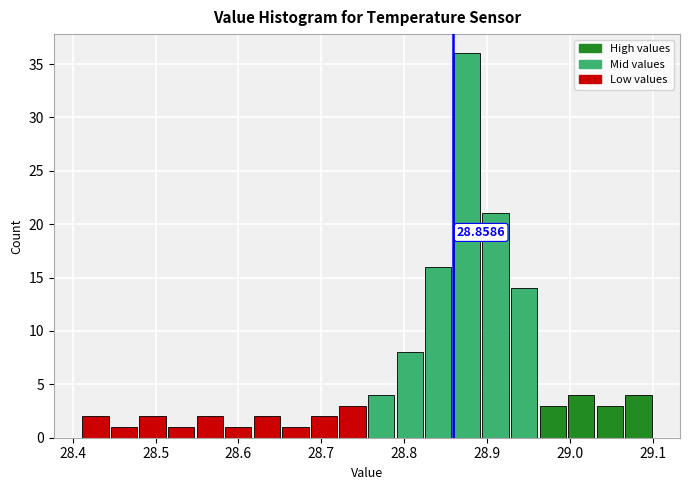

Around what value on the x-axis is the tallest bar? Give the approximate position of its centre, as read against the axis.

28.88